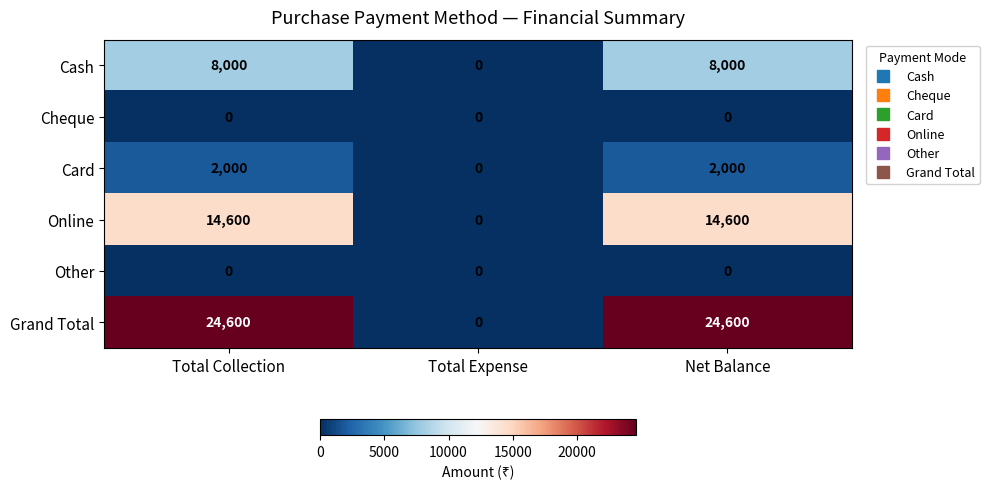

What is the approximate value of Grand Total at Total Collection?

24600